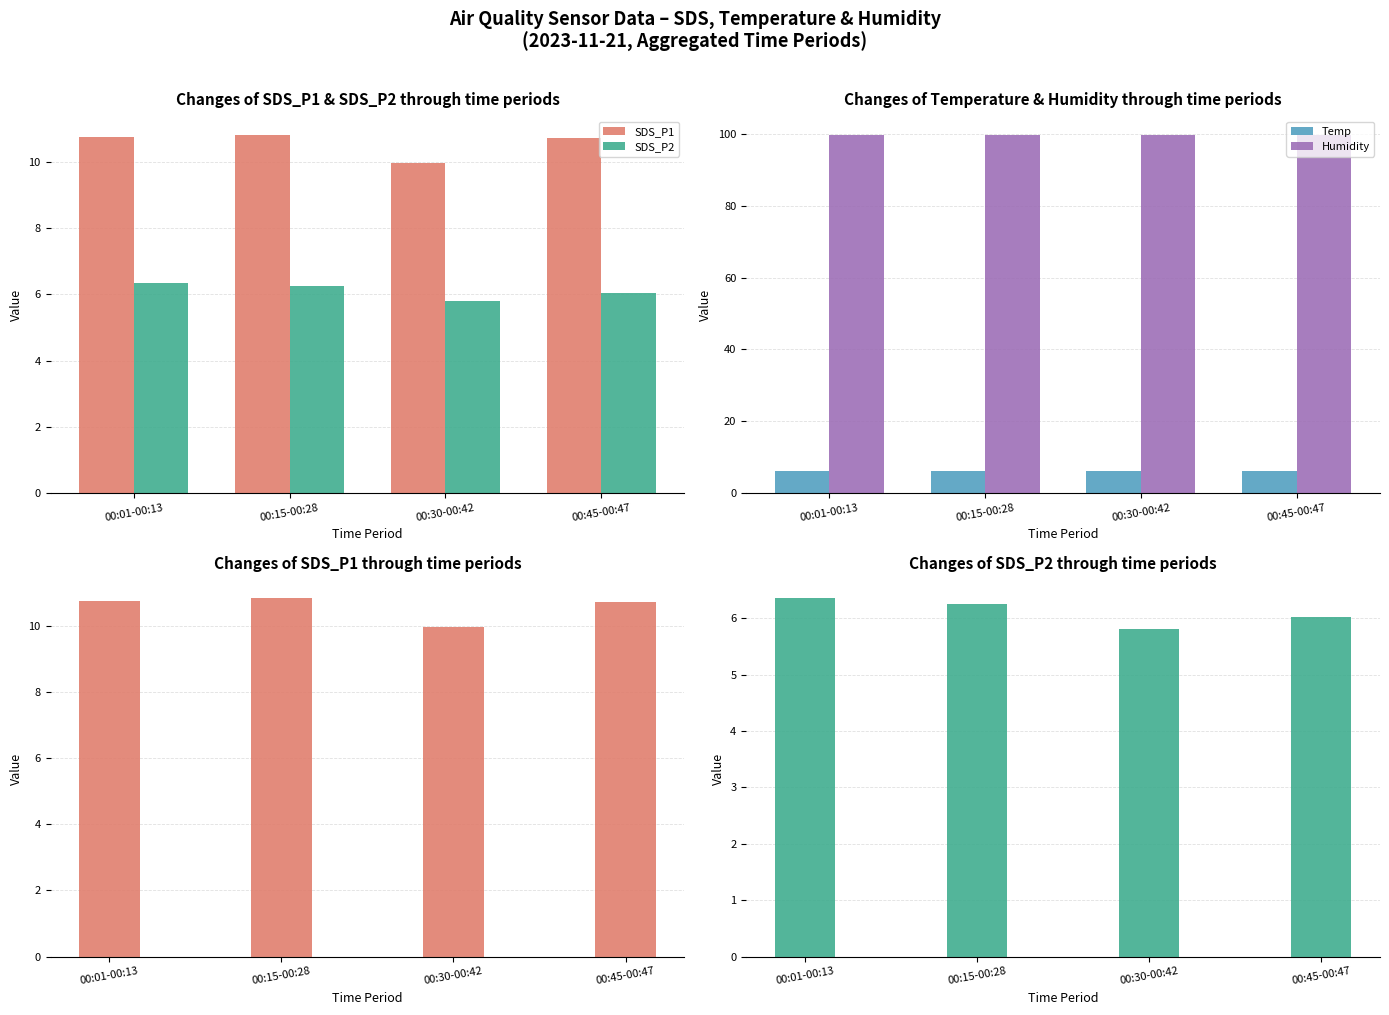

What is the label of the 4th bar from the right?

00:01-00:13